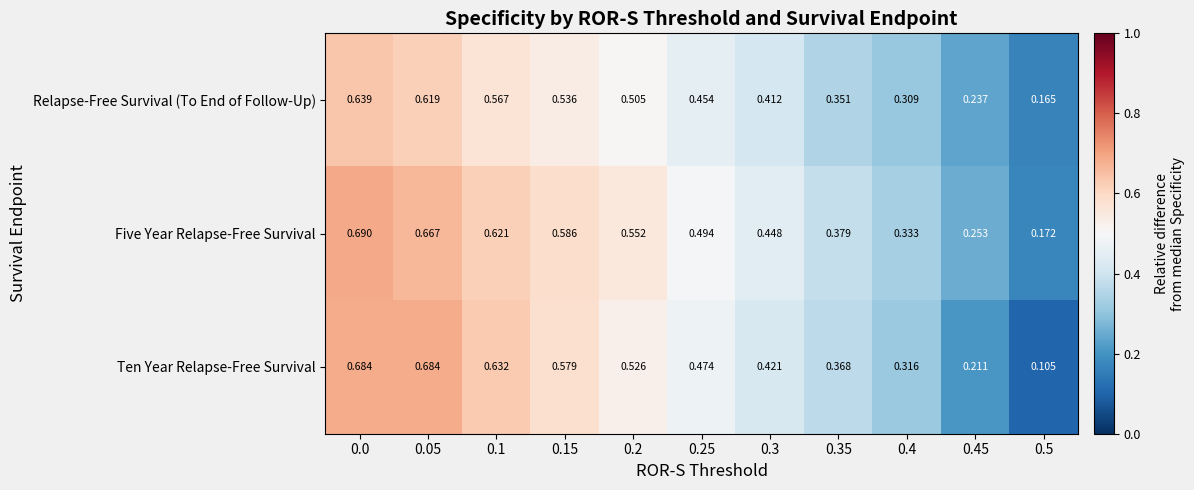

Which series has the largest total across all categories?

Five Year Relapse-Free Survival